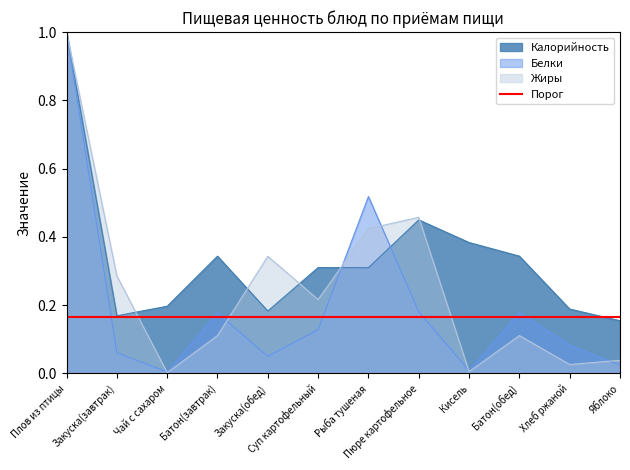

Which category has the highest value across all series?

Плов из птицы